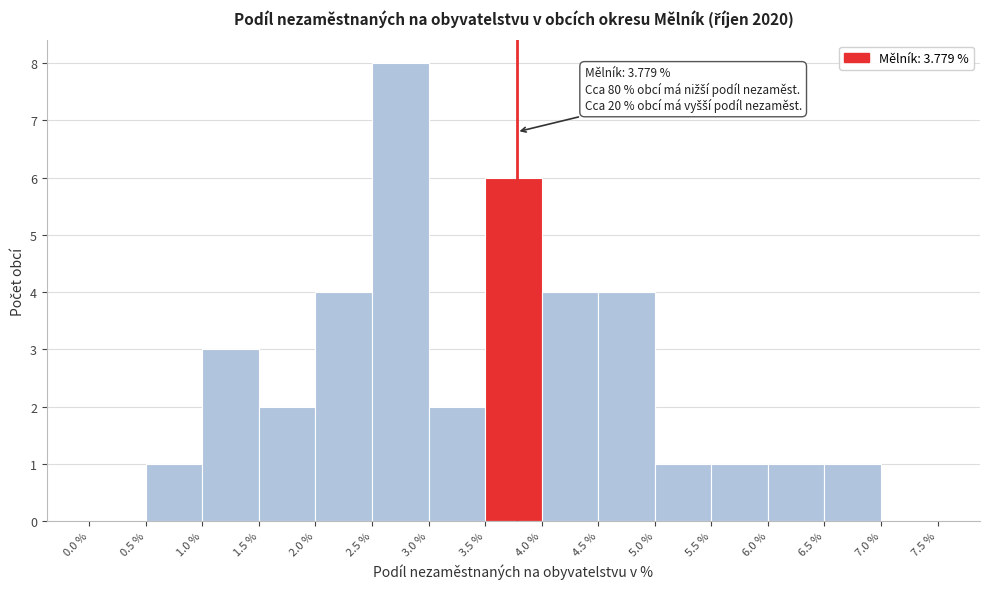

Which range on the x-axis has the tallest bar?

2.5 % to 3.0 %